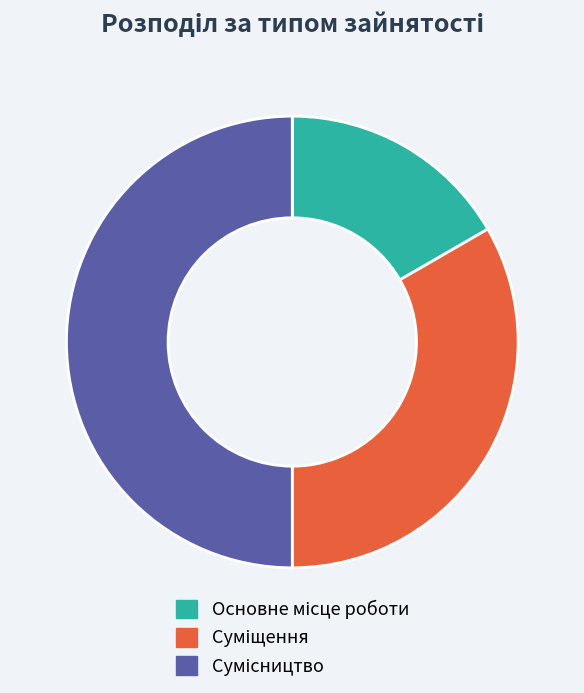

Count the number of slices in the pie.

3